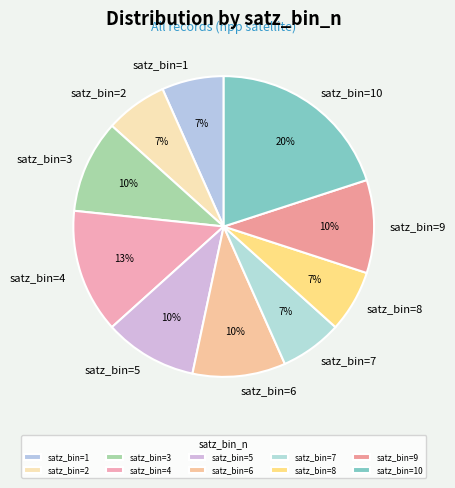

How many slices are in this pie chart?

10